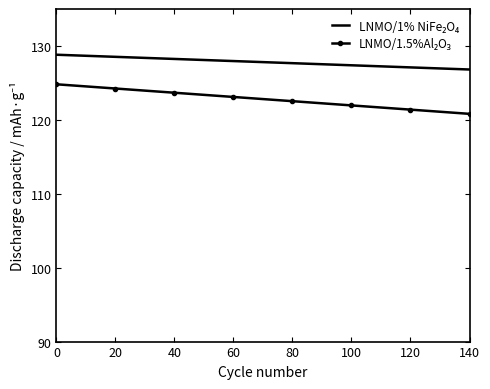

What is the greatest value displayed?

128.8